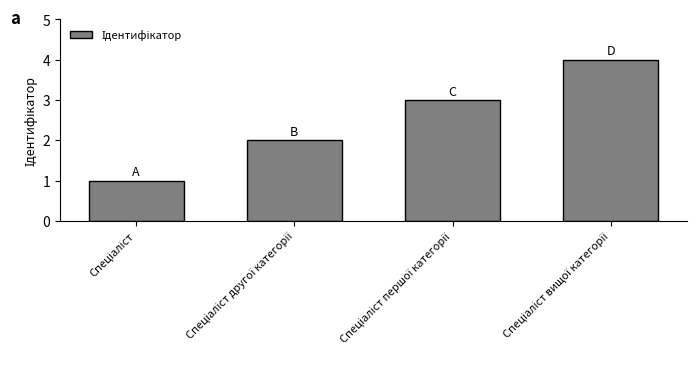

What is the greatest value displayed?

4